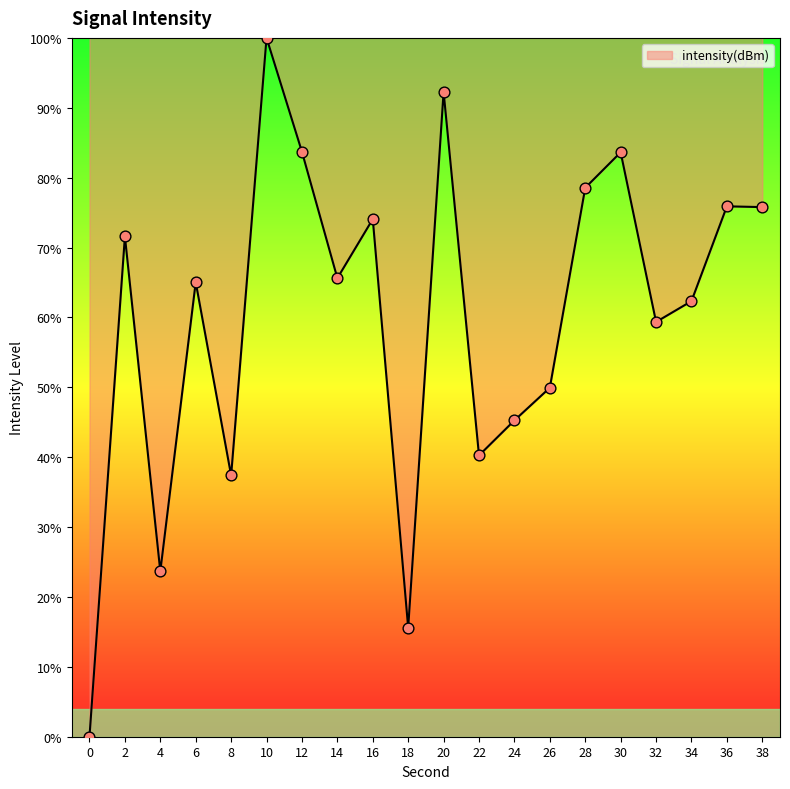

Between 36 and 0, which is larger?

36